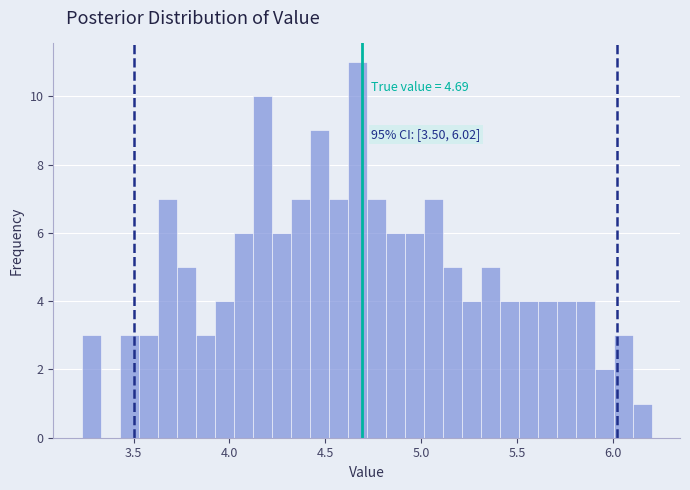

Around what value on the x-axis is the tallest bar? Give the approximate position of its centre, as read against the axis.

4.65